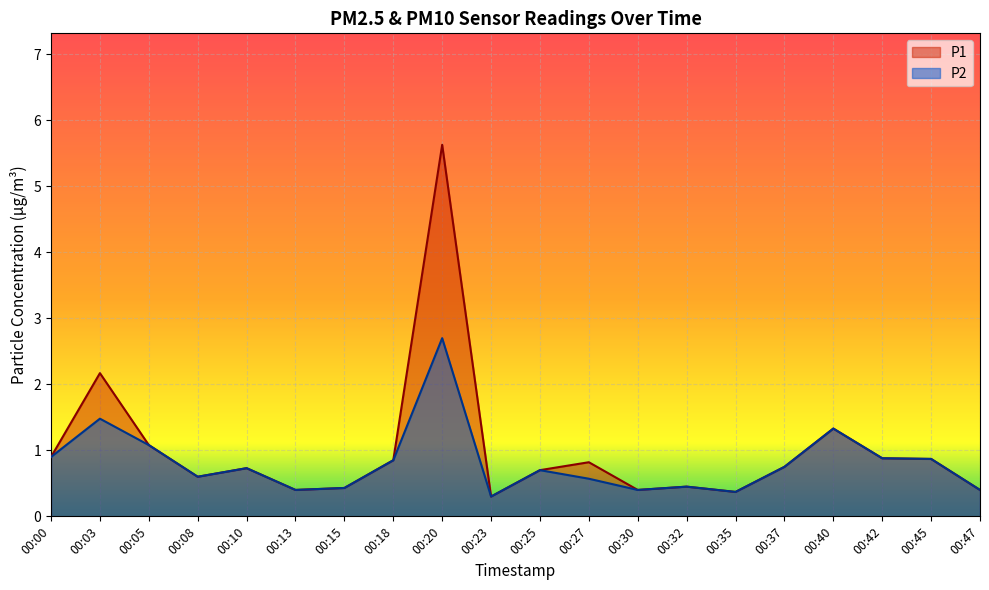

Reading left to right, list all the values displayed in this chart.

P1: 0.9	2.2	1.1	0.6	0.7	0.4	0.4	0.8	5.6	0.3	0.7	0.8	0.4	0.5	0.4	0.8	1.3	0.9	0.9	0.4
P2: 0.9	1.5	1.1	0.6	0.7	0.4	0.4	0.8	2.7	0.3	0.7	0.6	0.4	0.5	0.4	0.8	1.3	0.9	0.9	0.4